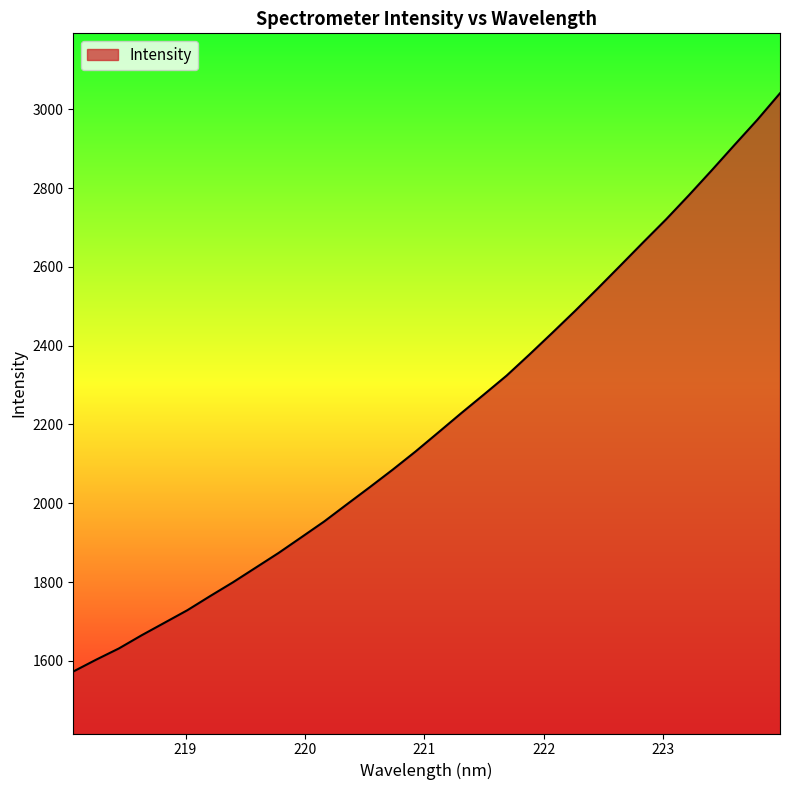

What is the difference between the maximum and minimum values?

1467.6